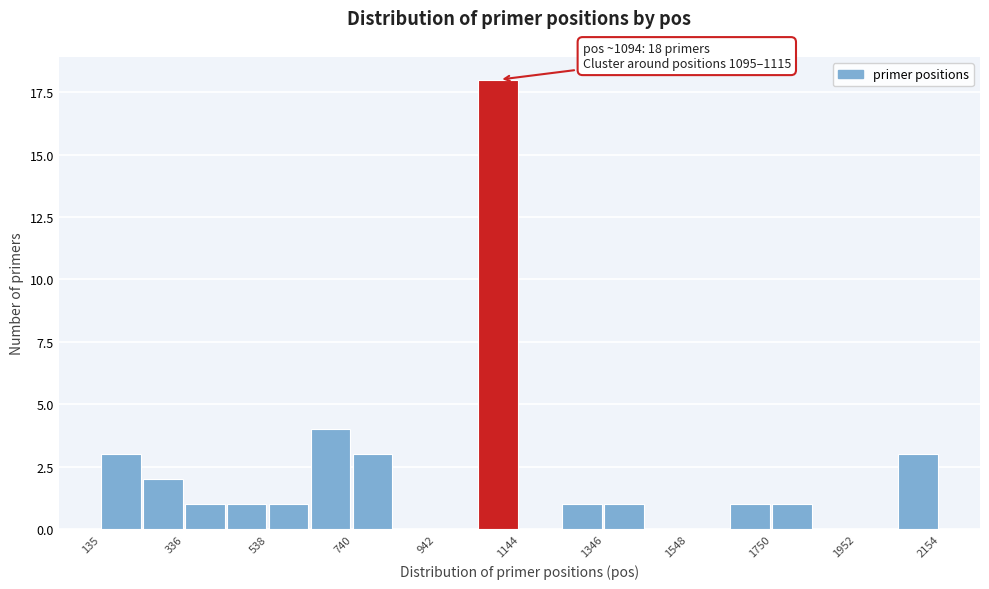

Read against the x-axis, roughly where is the centre of the tallest bar?

1100